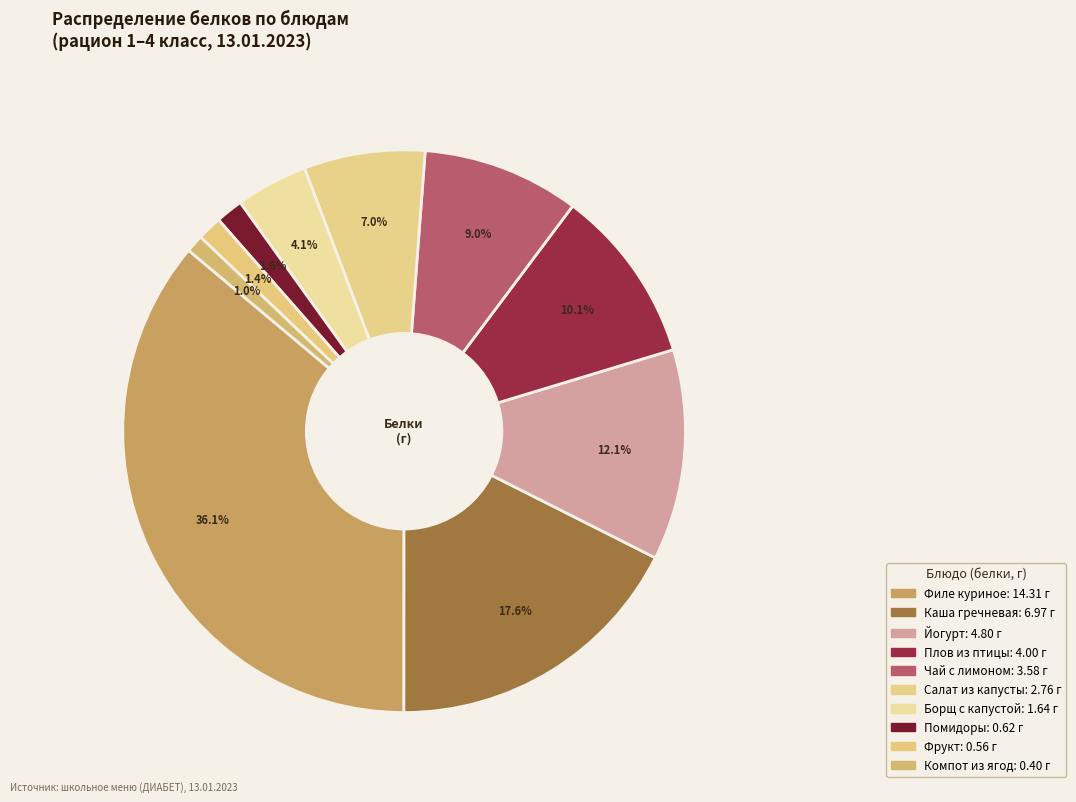

Count the number of slices in the pie.

10